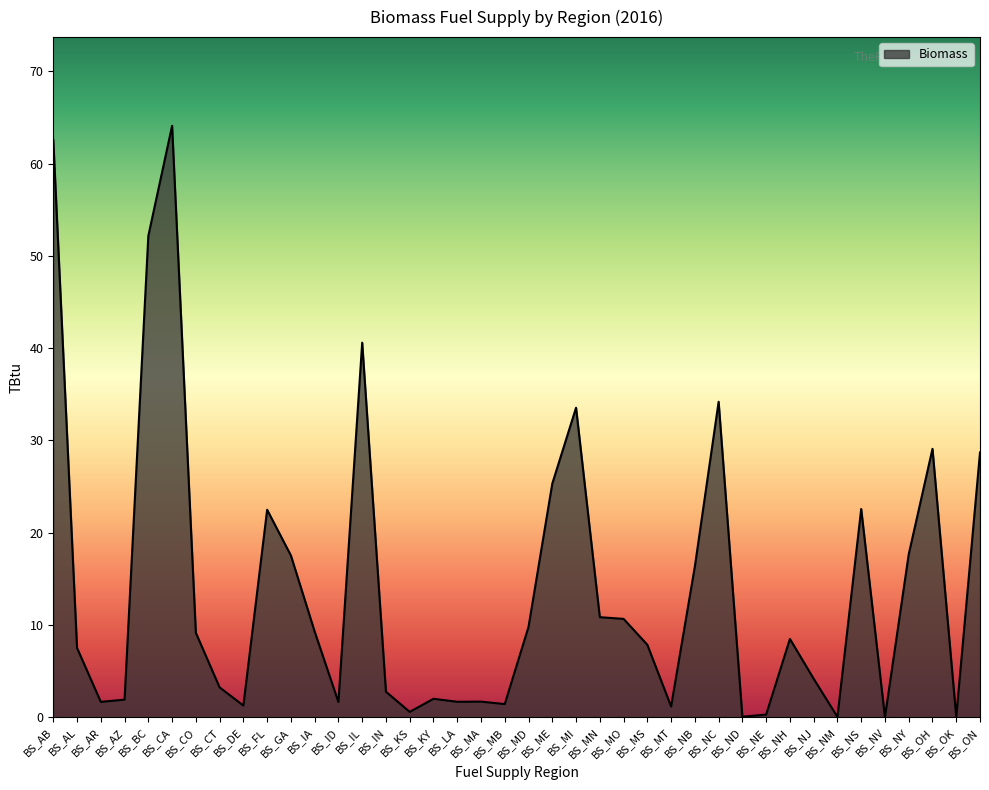

Does the chart have visible grid lines?

No